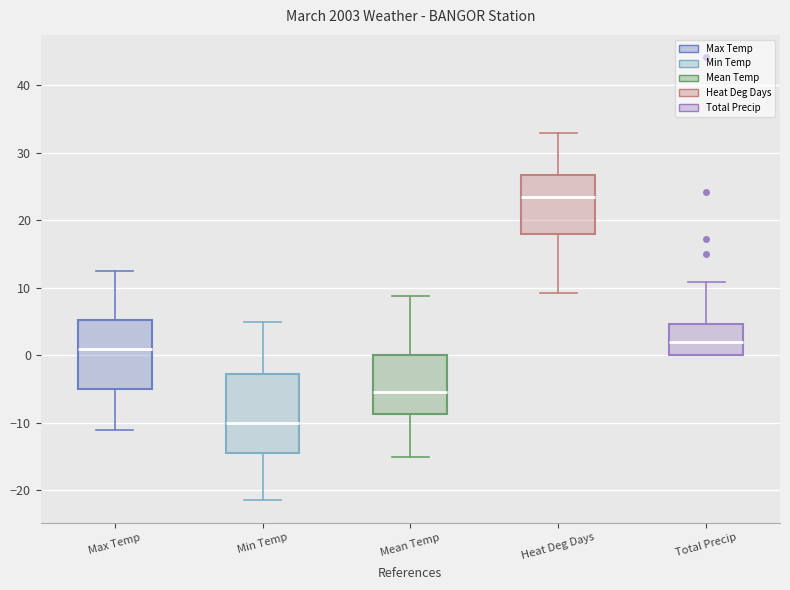

Where is the upper edge of the box for Total Precip on the y-axis? The values are not printed on the chart, so give them approximately, as read against the axis.

5